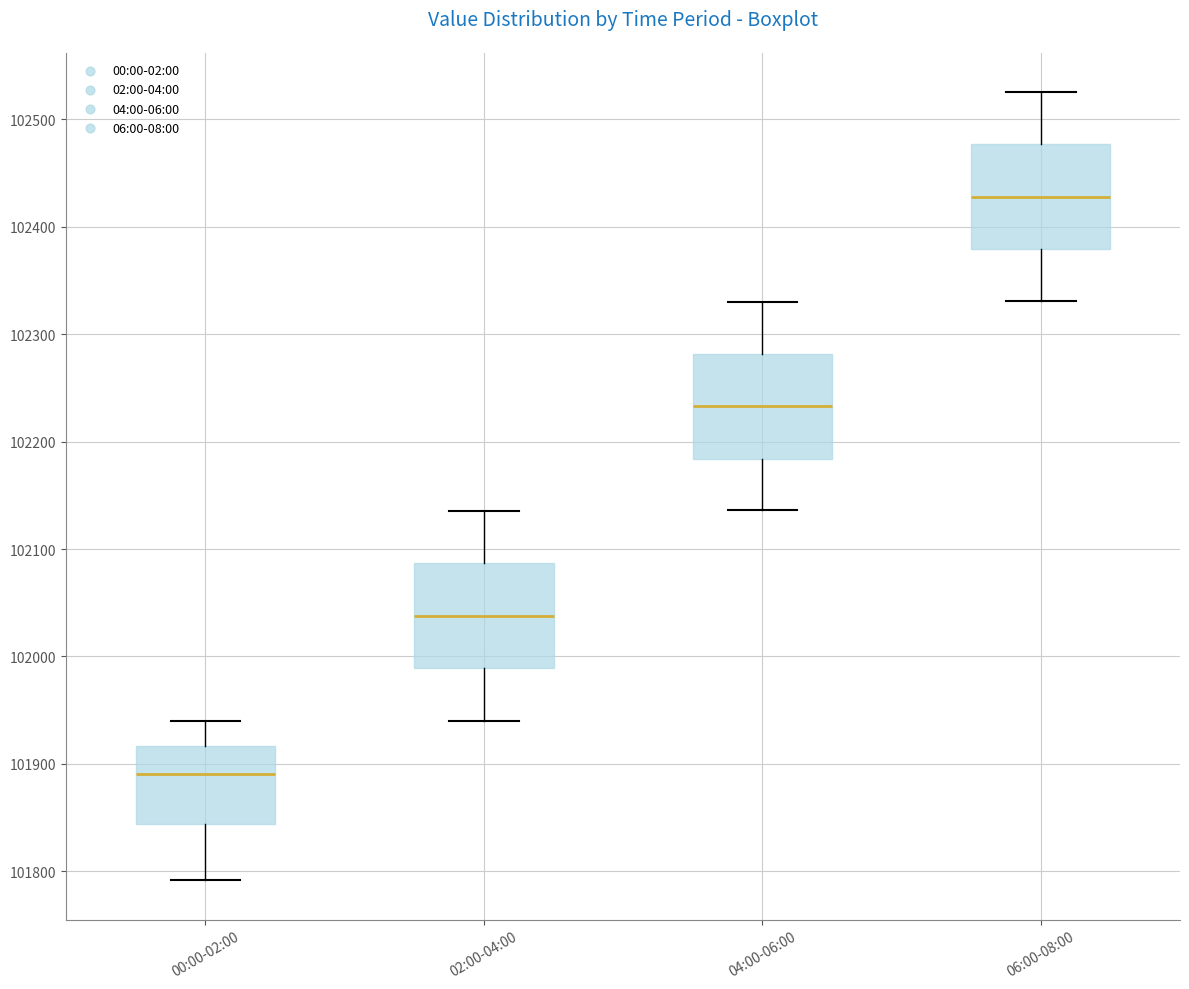

Where does the lower whisker of the box for 02:00-04:00 end on the y-axis? The values are not printed on the chart, so give them approximately, as read against the axis.

101940